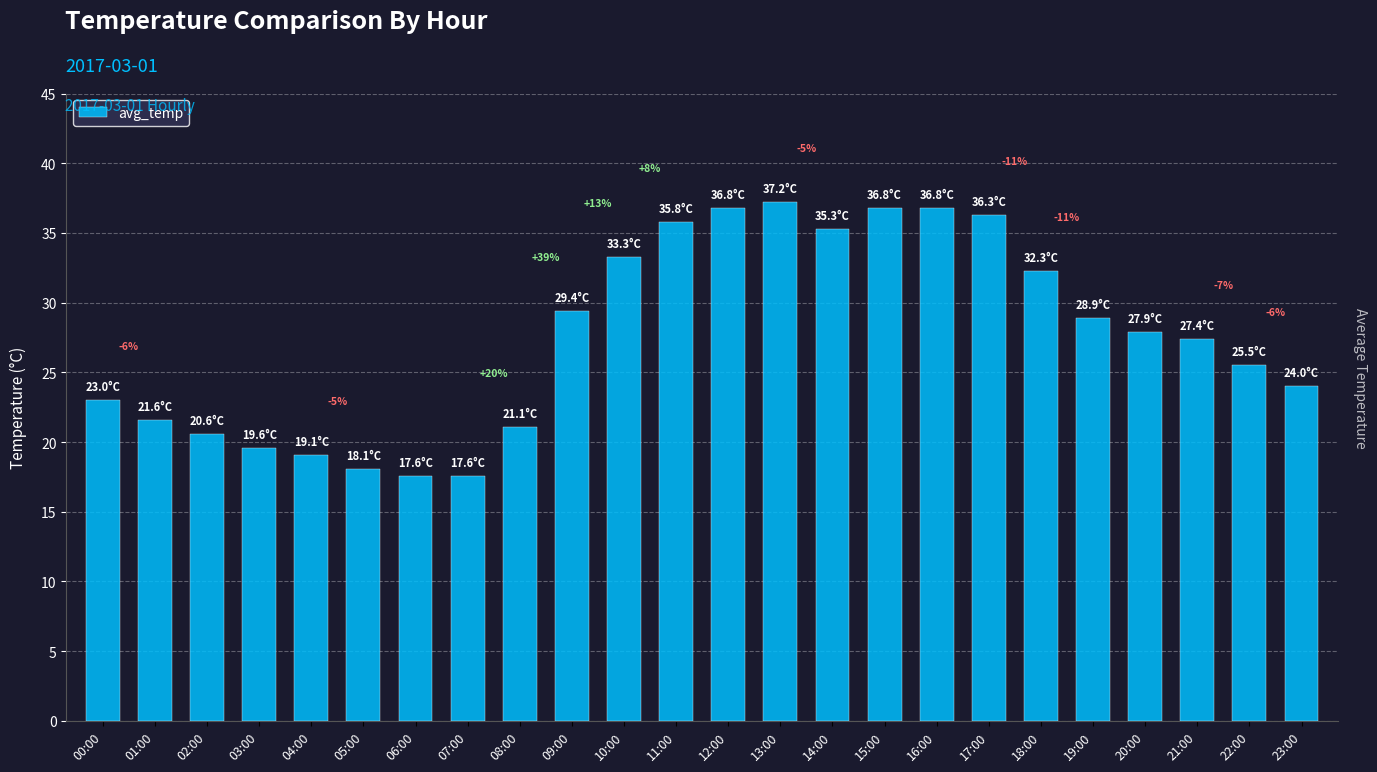

What is the ratio of the value at 20:00 to the value at 22:00?

1.1